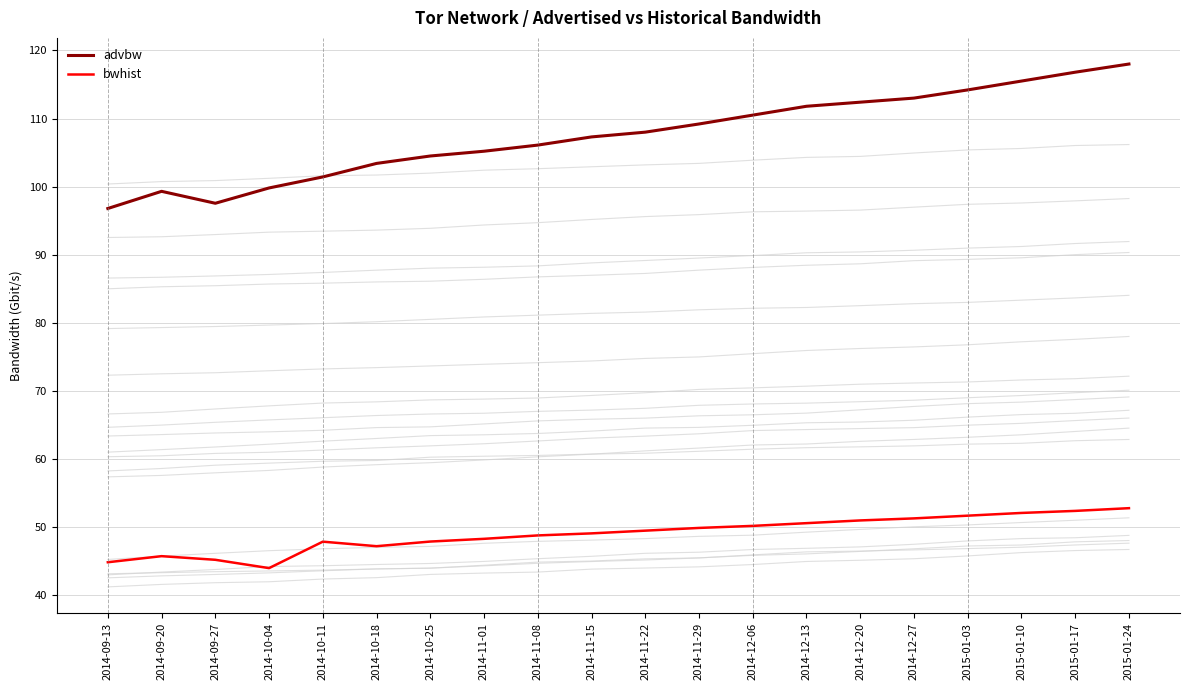

In advbw, how many points are lower than both neighbors (excluding endpoints)?

1